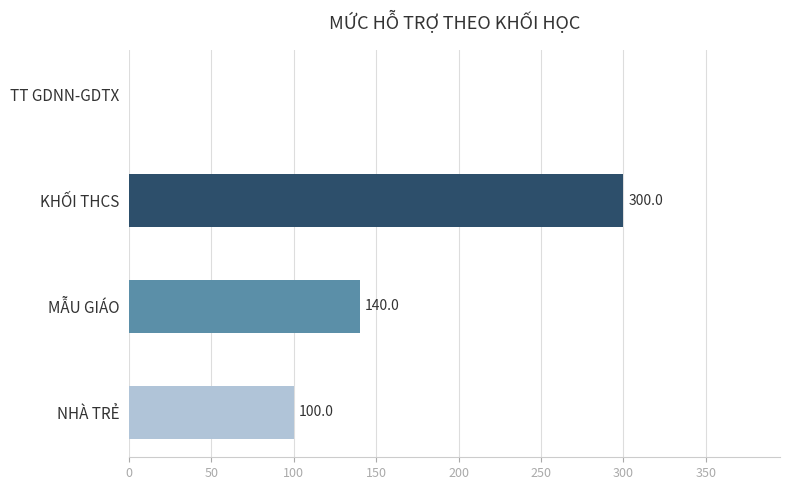

What is the maximum value shown in the chart?

300